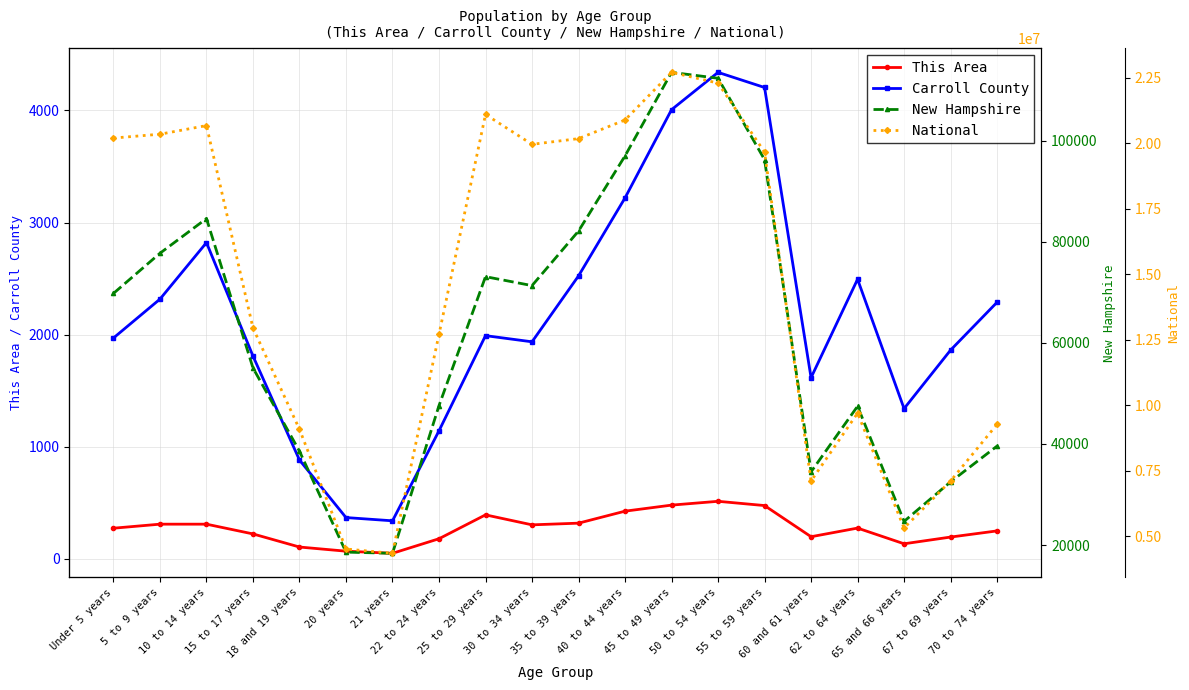

How many lines are shown in the chart?

4